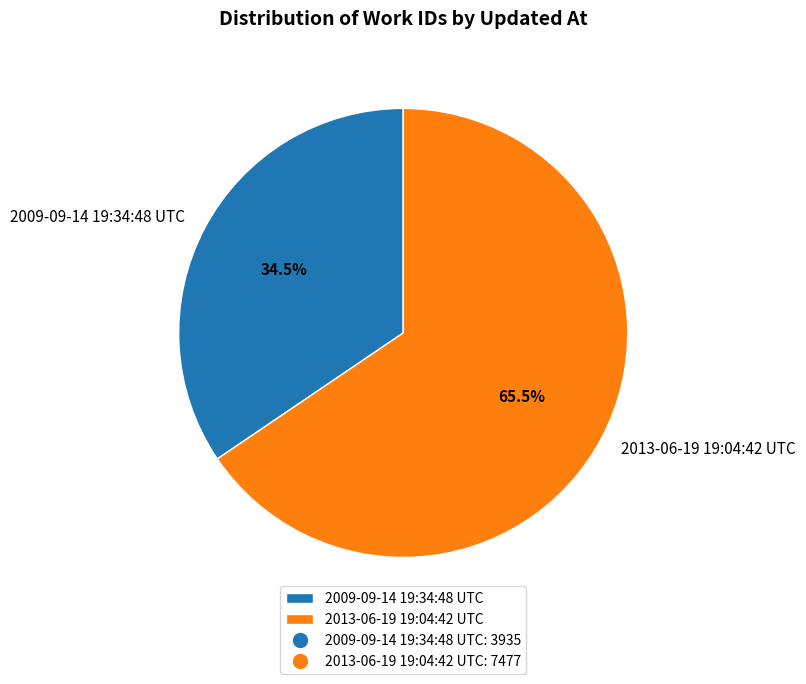

Rank the categories by value from lowest to highest.

2009-09-14 19:34:48 UTC, 2013-06-19 19:04:42 UTC